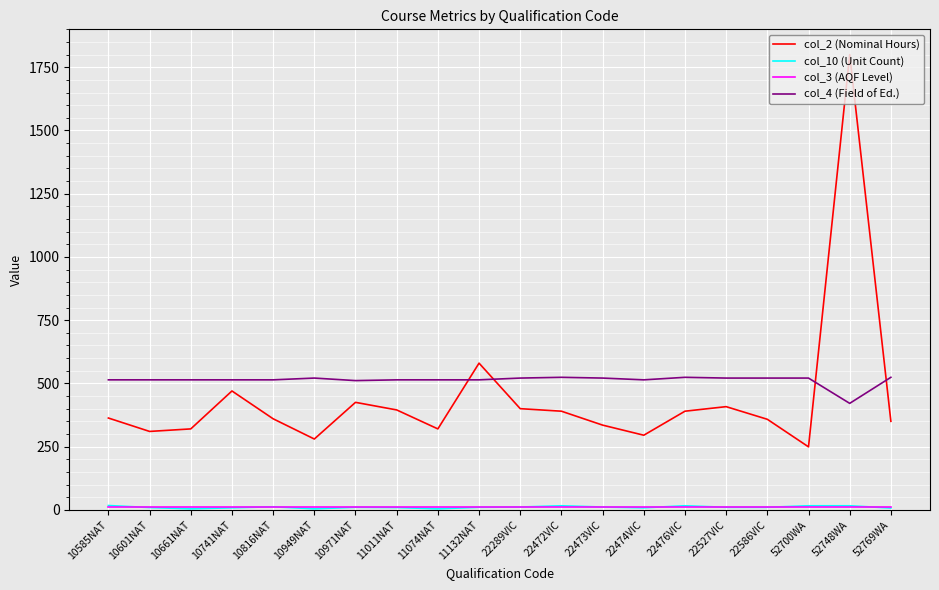

At which category is the sum across all series the highest?

52748WA